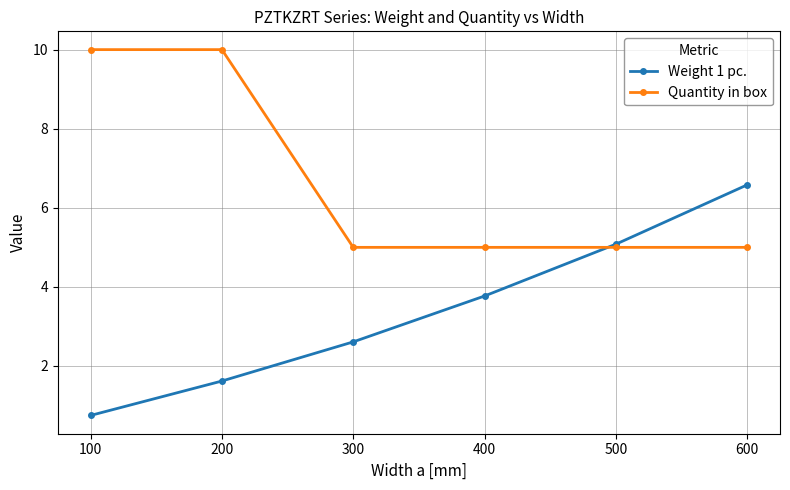

At 300, list the series in order from largest to smallest.

Quantity in box, Weight 1 pc.